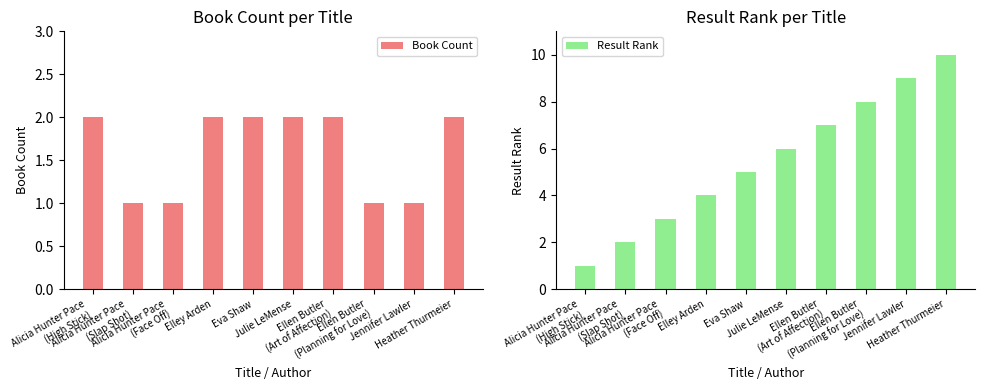

Which series has the largest range (max minus min)?

Result Rank